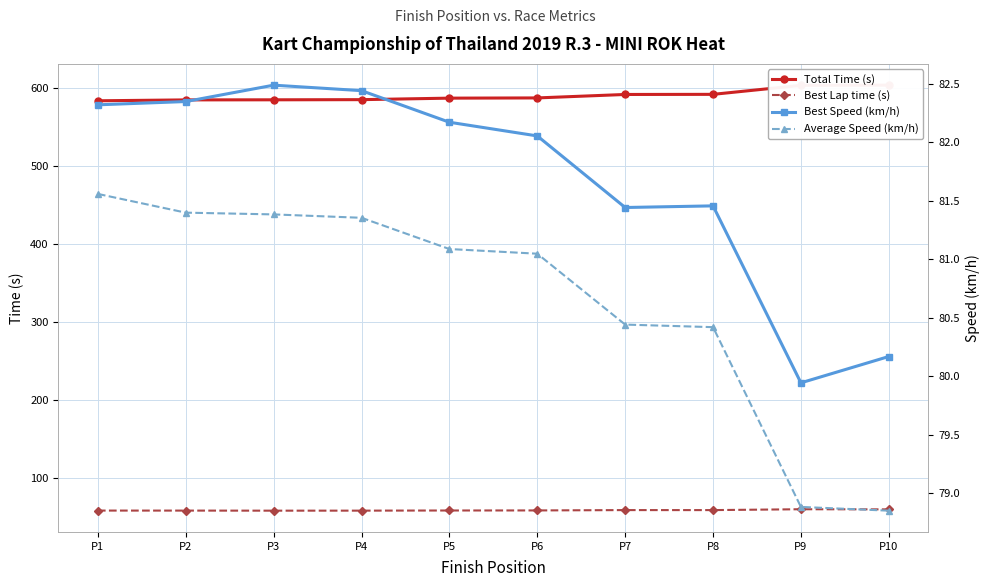

At which category is the sum across all series the highest?

P10